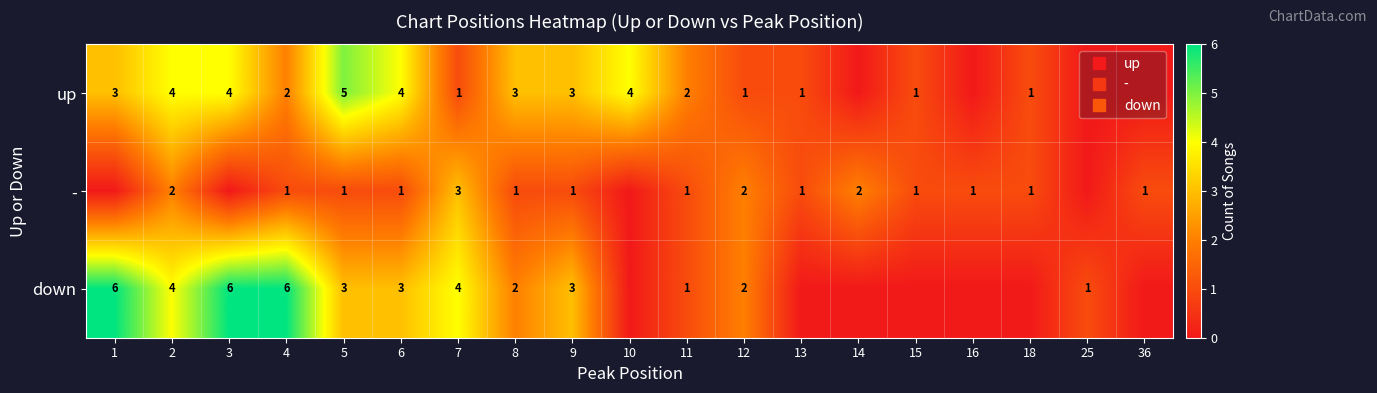

True or false: up has a value of 0 at 25.

True